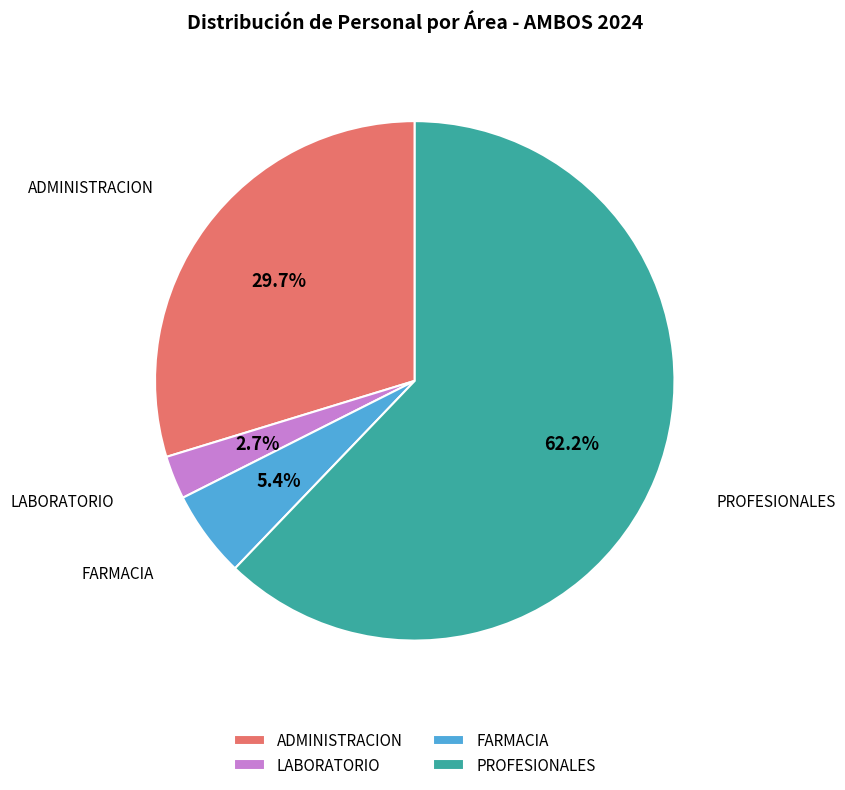

What is the smallest slice in the pie chart?

LABORATORIO